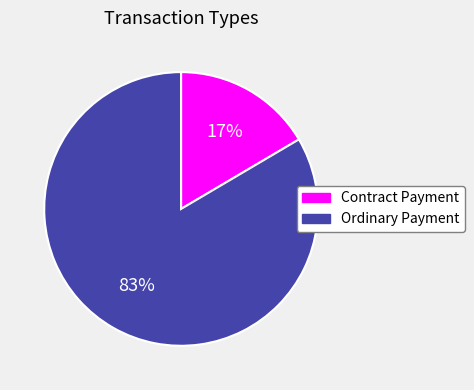

To the nearest percent, what is the combined percentage of Contract Payment and Ordinary Payment?

100%